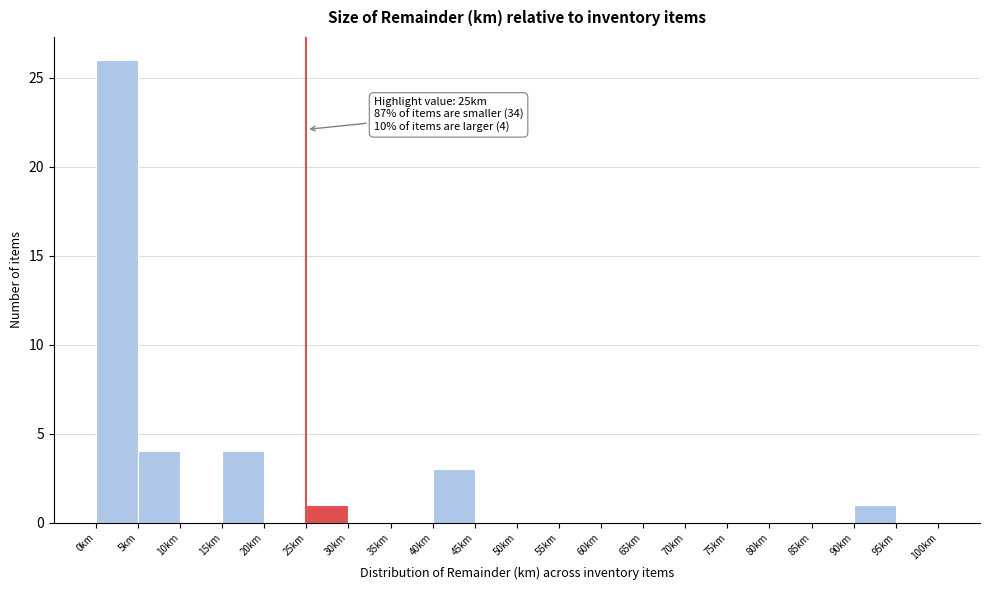

Which range on the x-axis has the tallest bar?

0 to 5